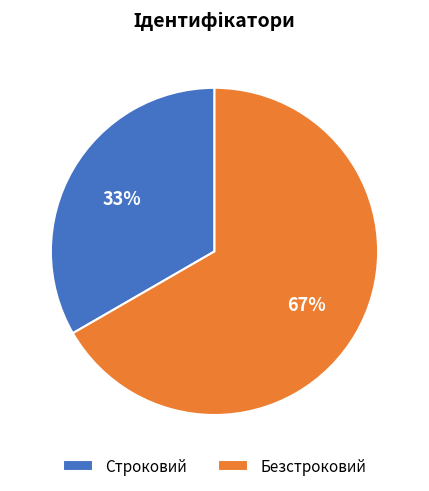

True or false: Строковий accounts for 33% of the total.

True